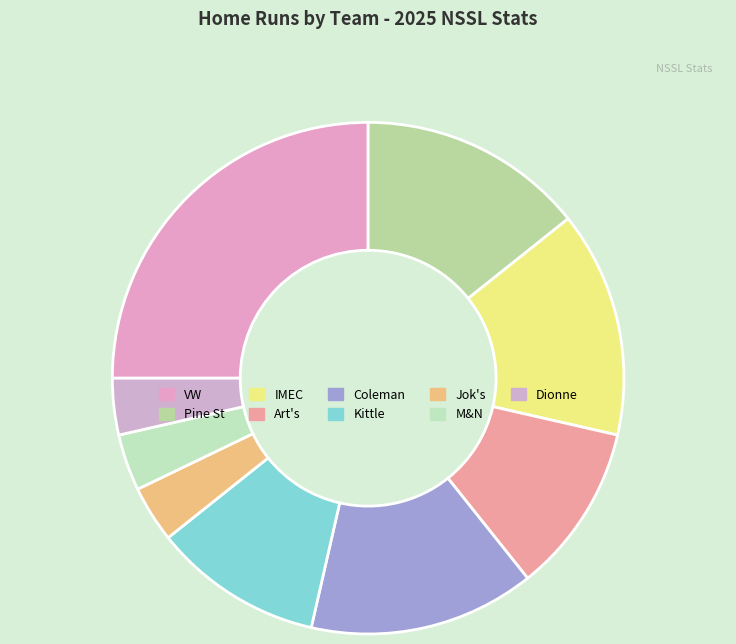

How many slices are in this pie chart?

9